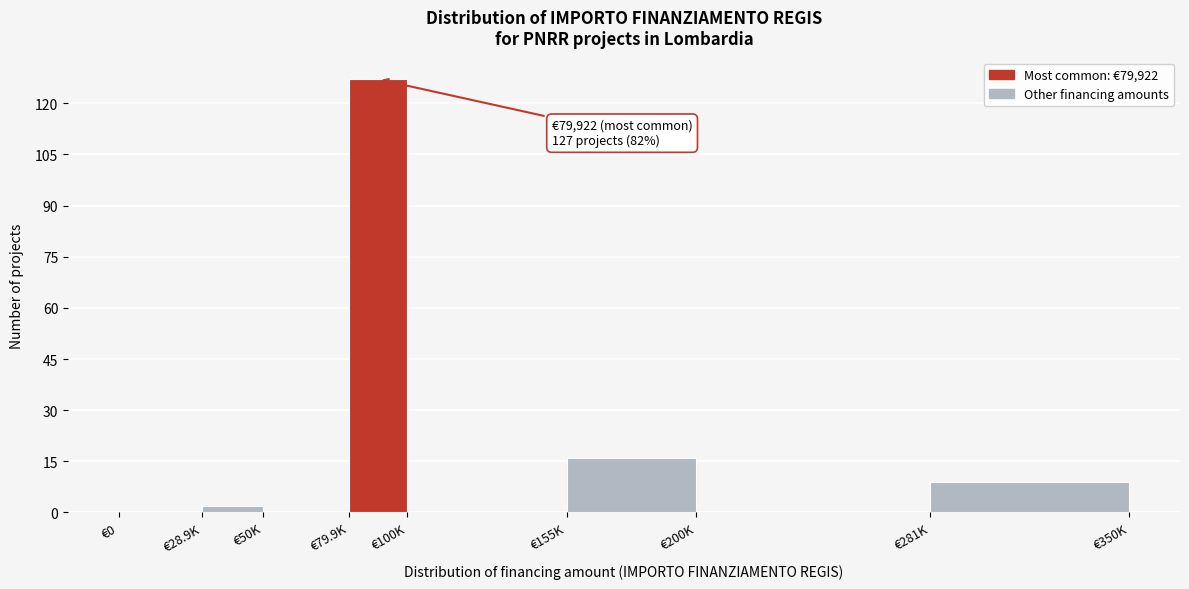

Reading left to right, extract all data points from this chart.

€0=0	€28.9K=2	€50K=0	€79.9K=127	€100K=0	€155K=16	€200K=0	€281K=9